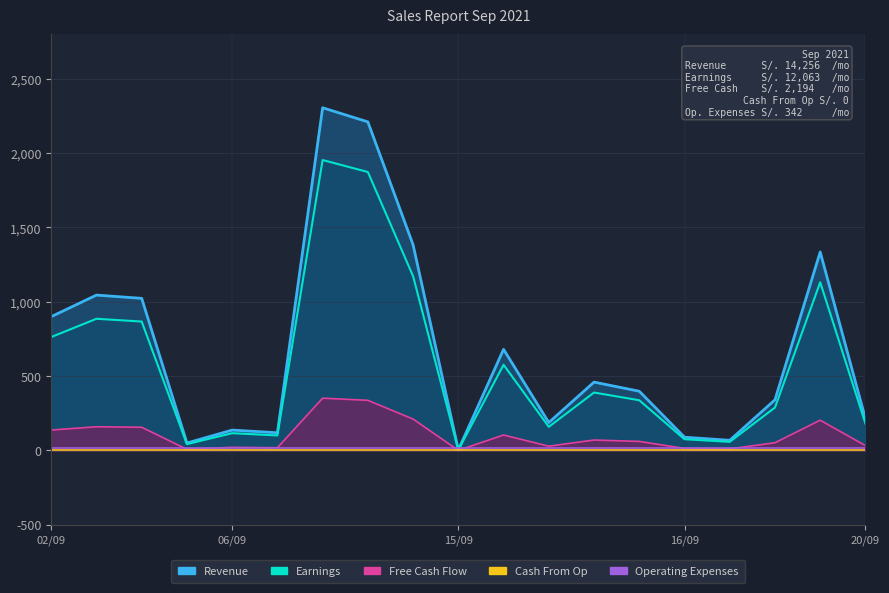

The Earnings series shows 100.8 at 6. True or false?

True